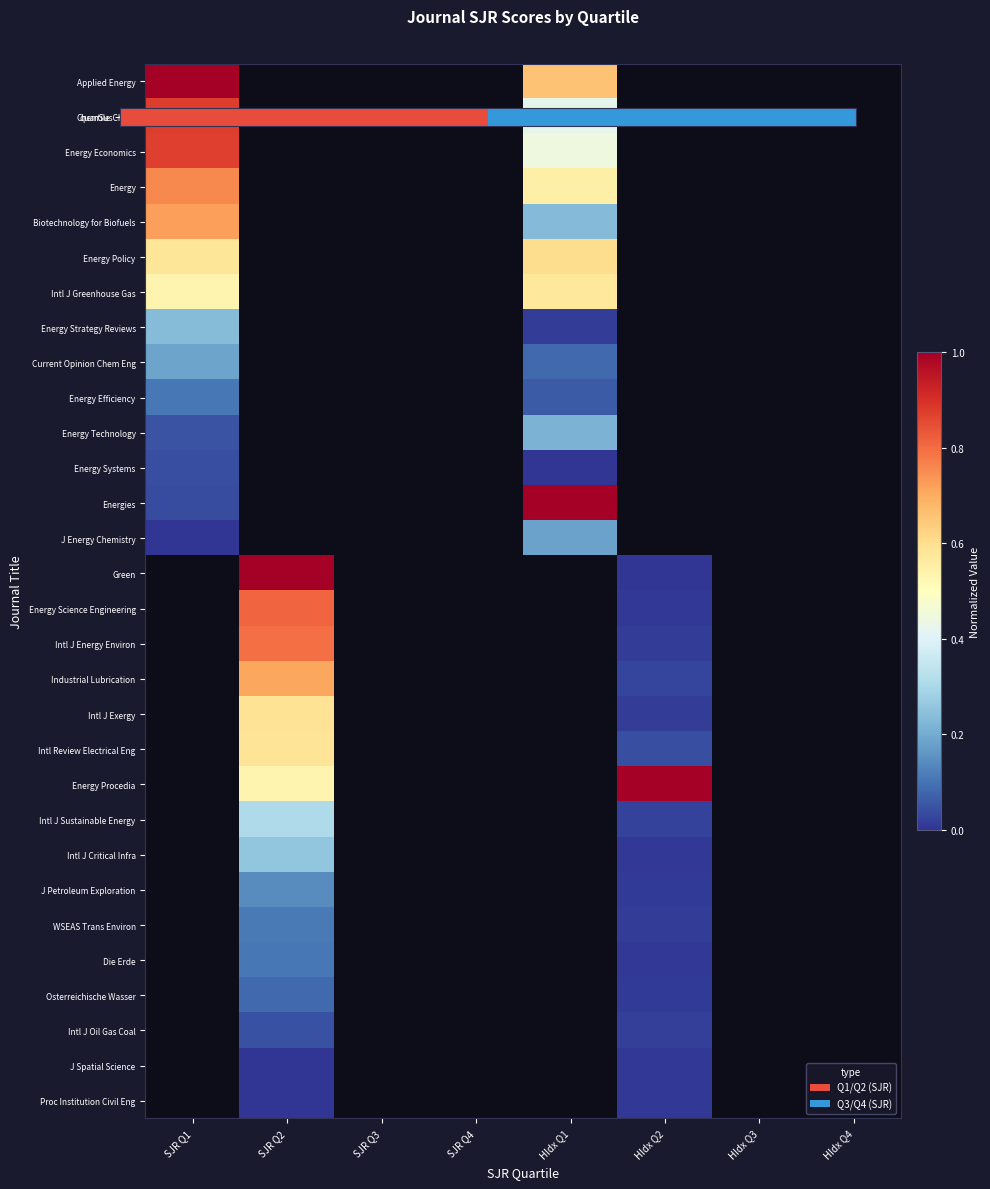

At which label does Current Opinion Chem Eng reach its minimum?

HIdx Q1